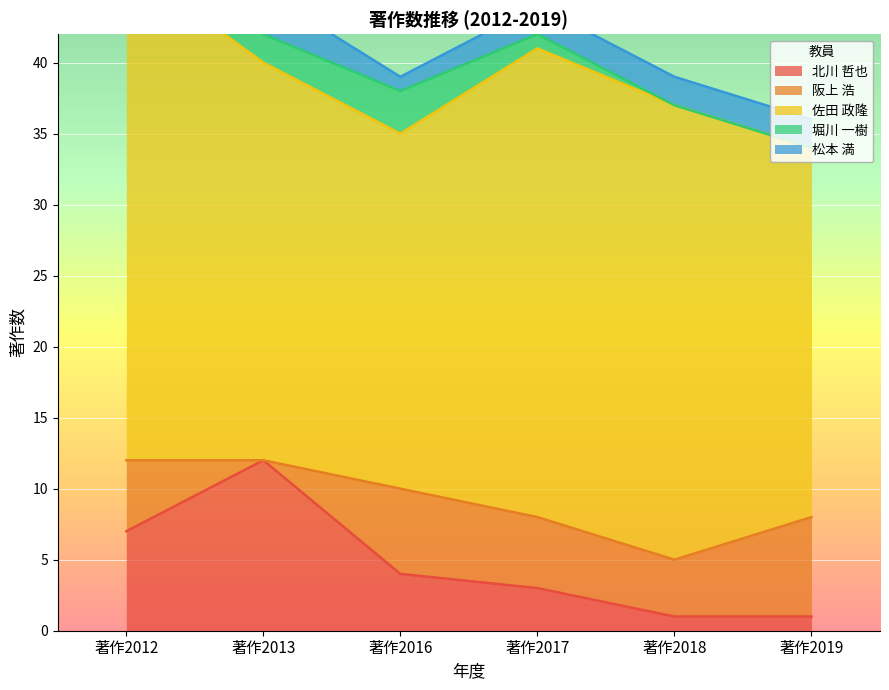

Reading left to right, transcribe all the data shown in this chart.

北川 哲也: 著作2012=7	著作2013=12	著作2016=4	著作2017=3	著作2018=1	著作2019=1
阪上 浩: 著作2012=5	著作2013=0	著作2016=6	著作2017=5	著作2018=4	著作2019=7
佐田 政隆: 著作2012=35	著作2013=28	著作2016=25	著作2017=33	著作2018=32	著作2019=26
堀川 一樹: 著作2012=2	著作2013=2	著作2016=3	著作2017=1	著作2018=0	著作2019=0
松本 満: 著作2012=3	著作2013=3	著作2016=1	著作2017=2	著作2018=2	著作2019=2